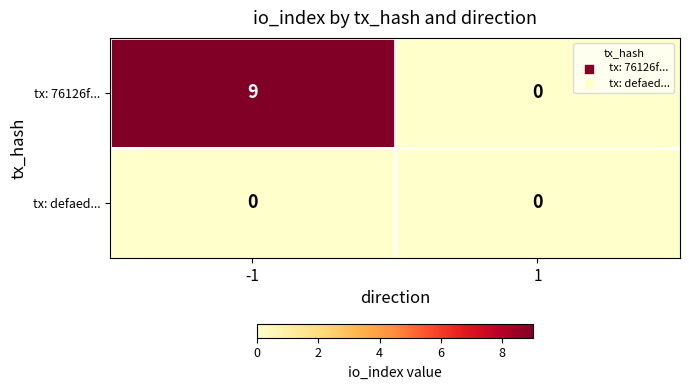

The value of tx: 76126f... at 1 is 0. True or false?

True